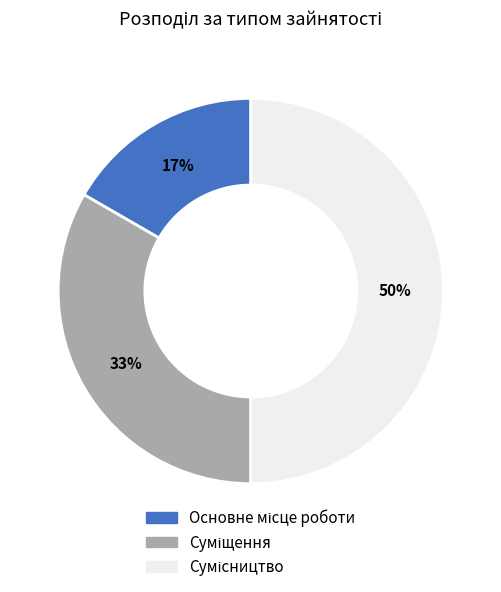

To the nearest percent, what is the average slice percentage?

33%